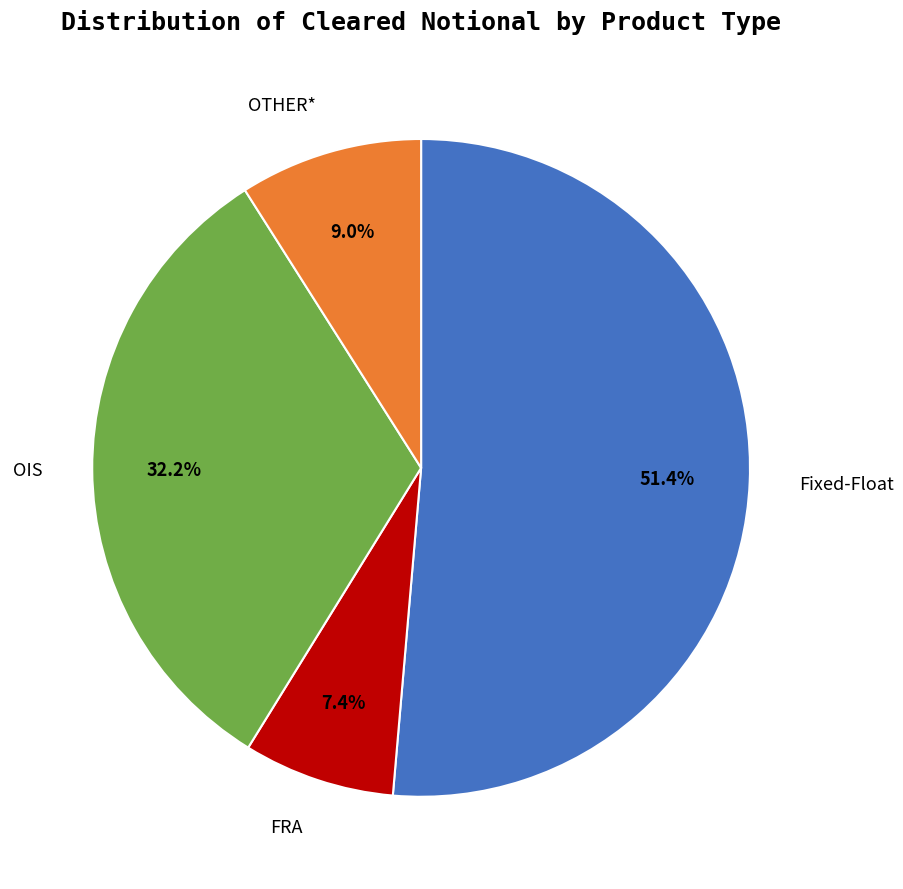

How many slices are in this pie chart?

4